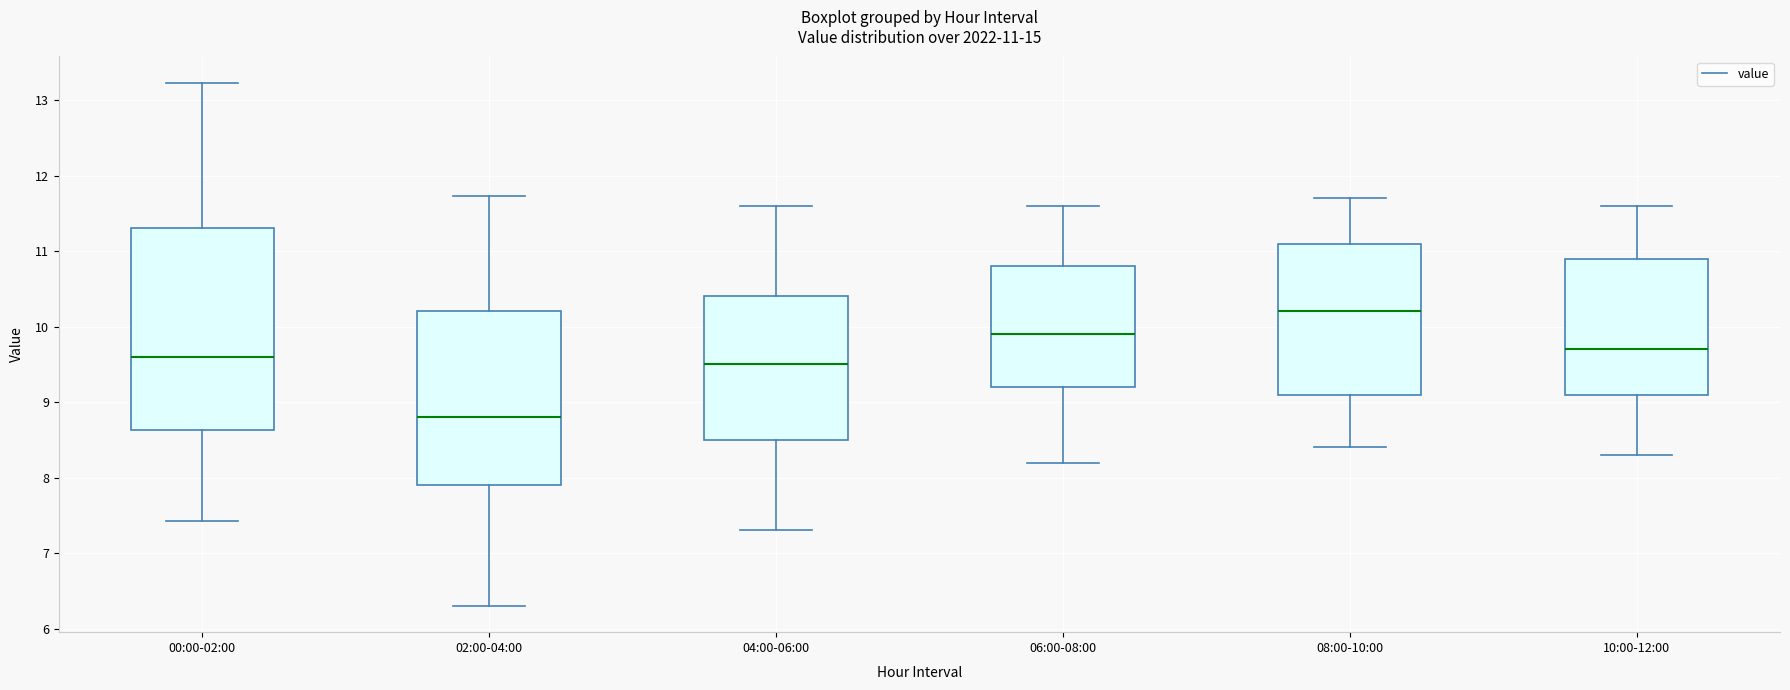

Comparing the boxes themselves (not the whiskers), which one is the tallest?

00:00-02:00